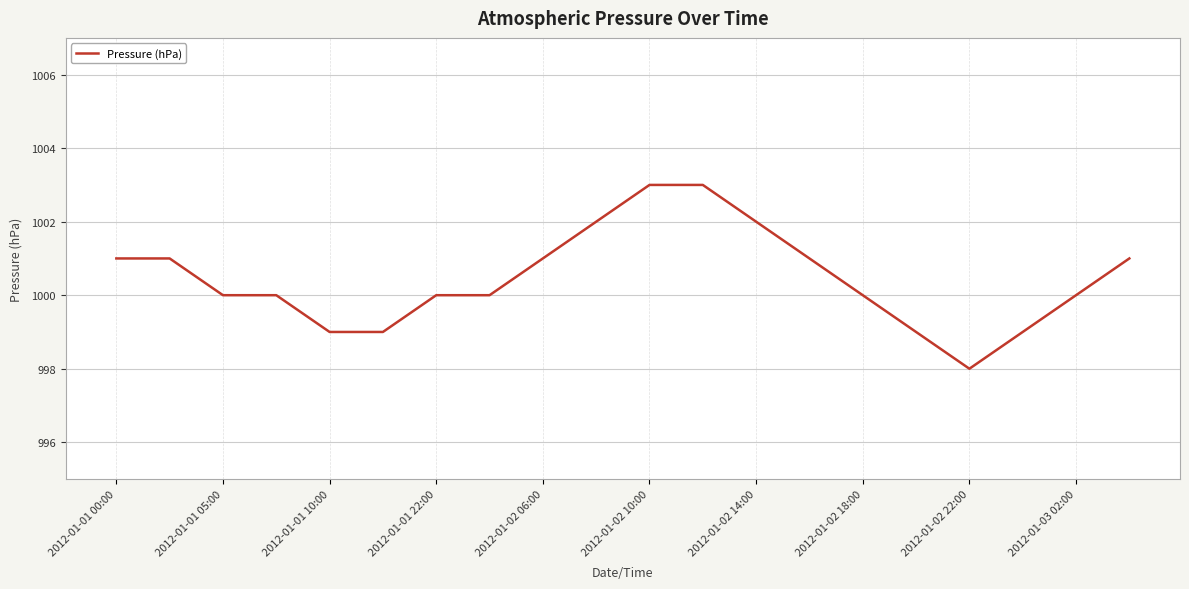

How many series are shown in this chart?

1